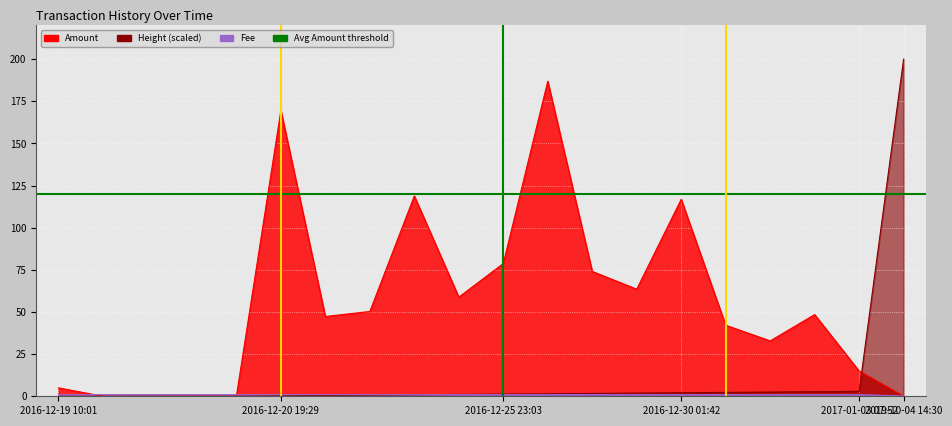

Is it true that Avg Amount threshold equals 120 at 2016-12-19 10:01?

True